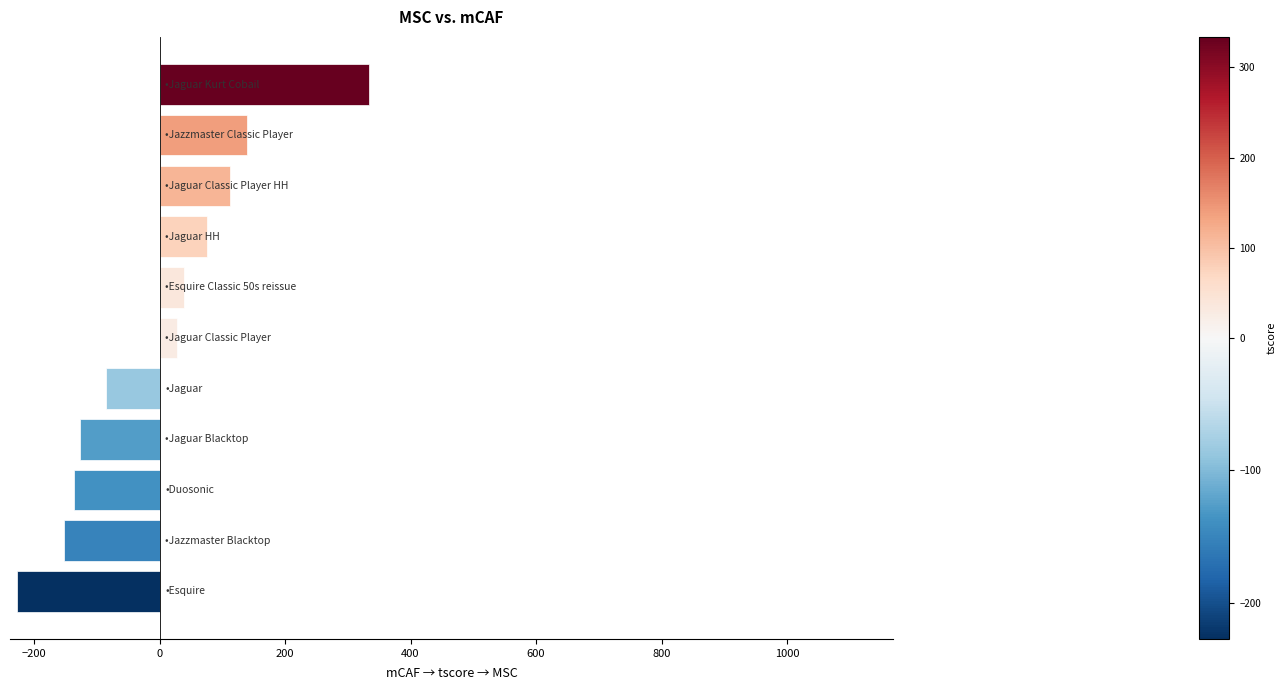

How many values exceed 28?

6